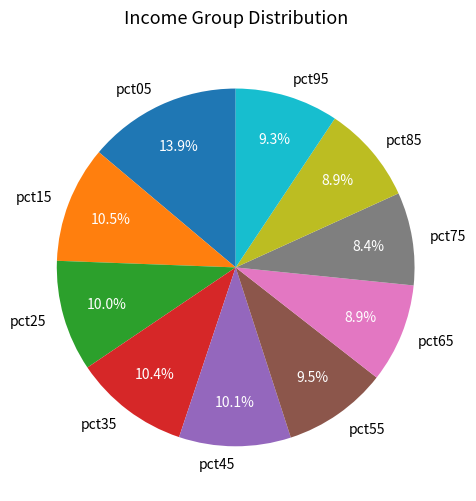

Is it true that pct85 is 9% of the pie?

True